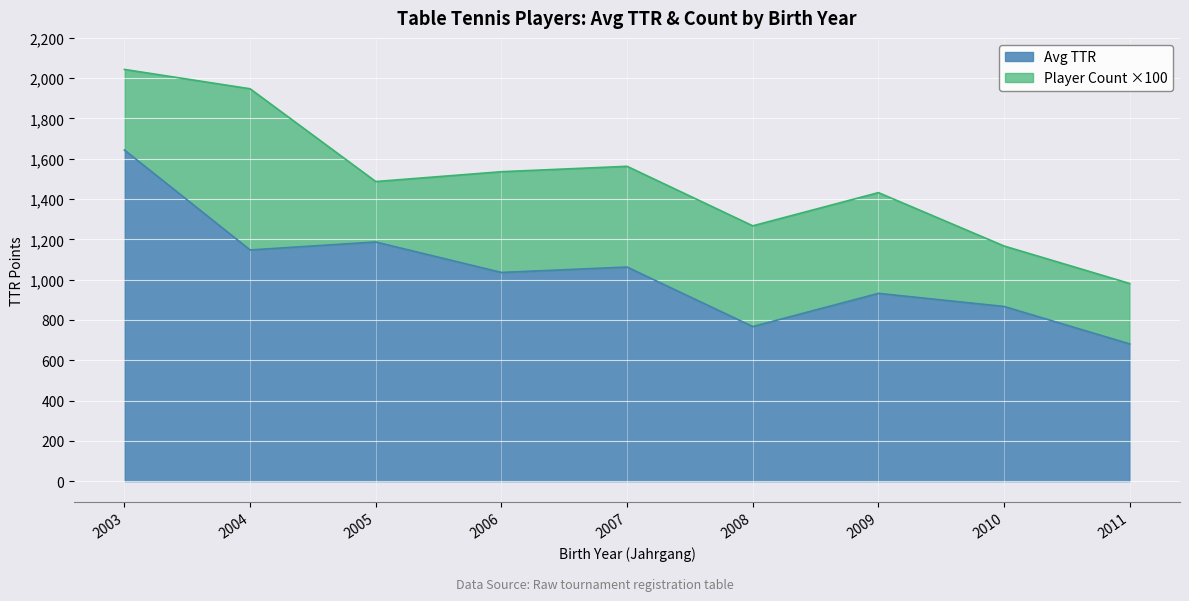

What is the approximate value of Avg TTR at 2008?

767.2